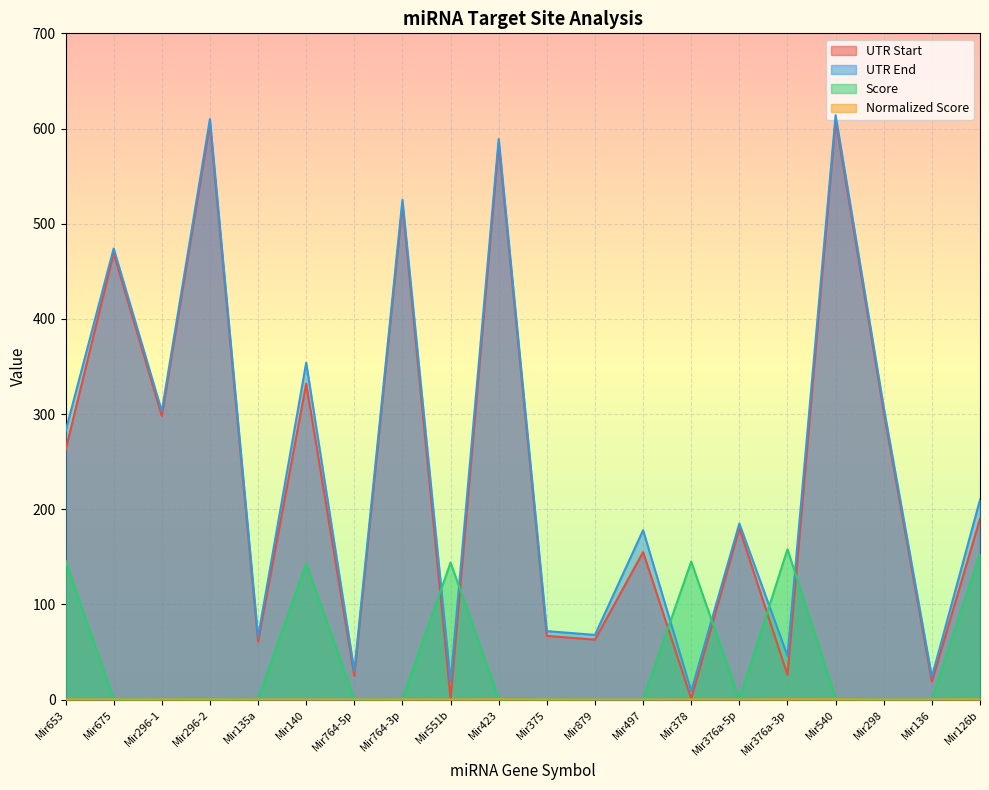

Which category has the lowest value across all series?

Mir879